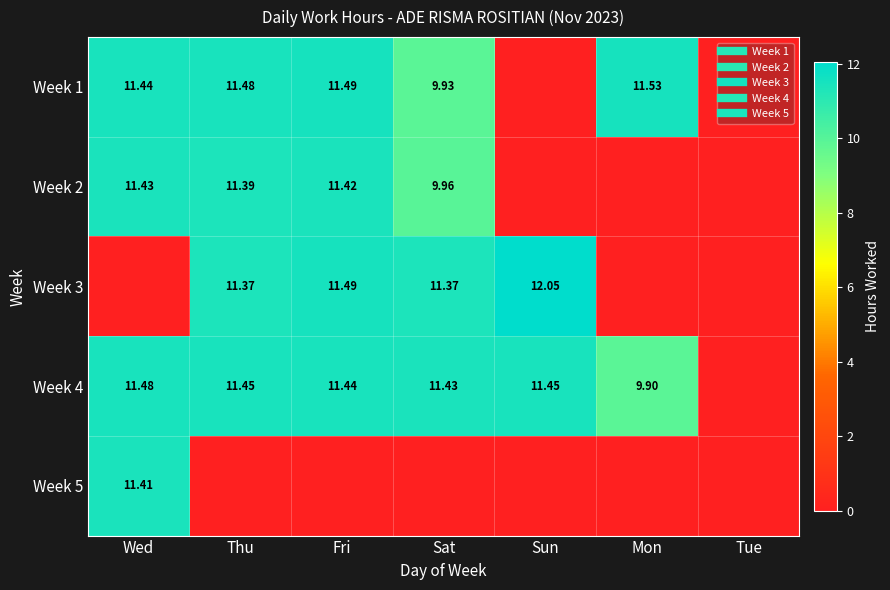

At which label is Week 3 closest to 6?

Thu